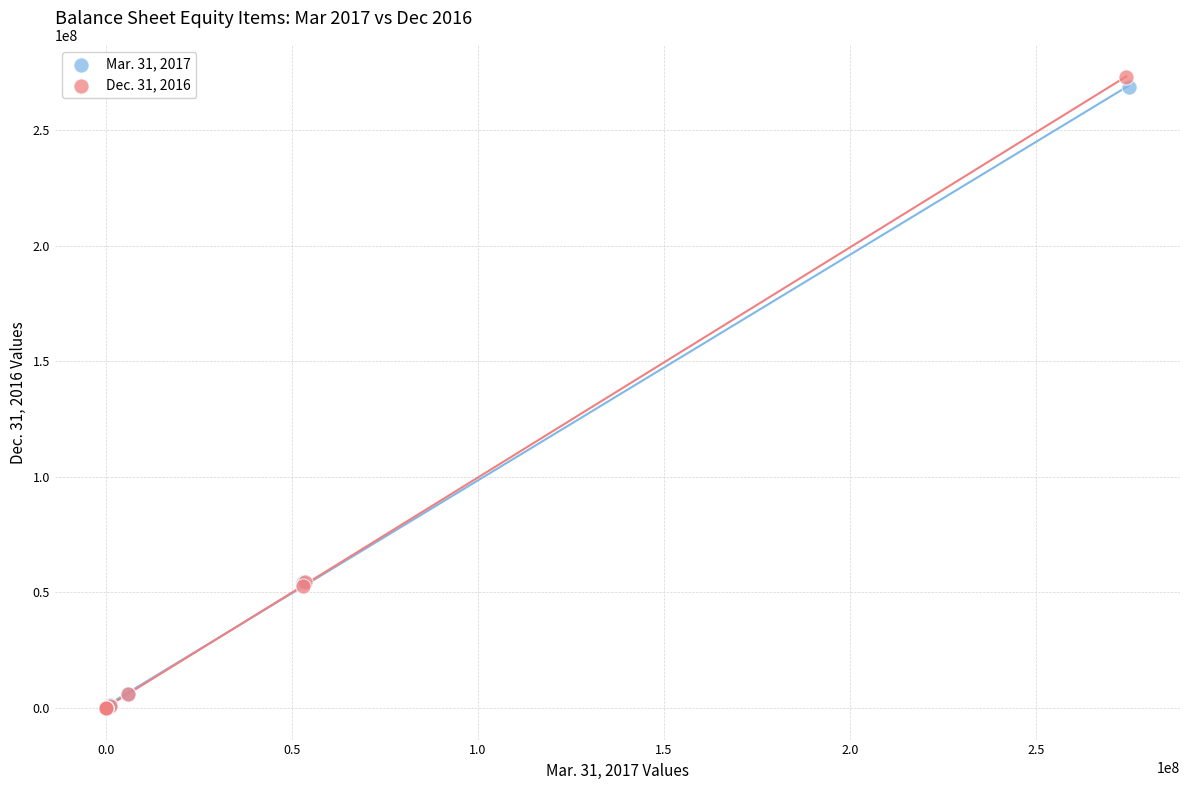

What are all the series names shown in the legend?

Mar. 31, 2017, Dec. 31, 2016